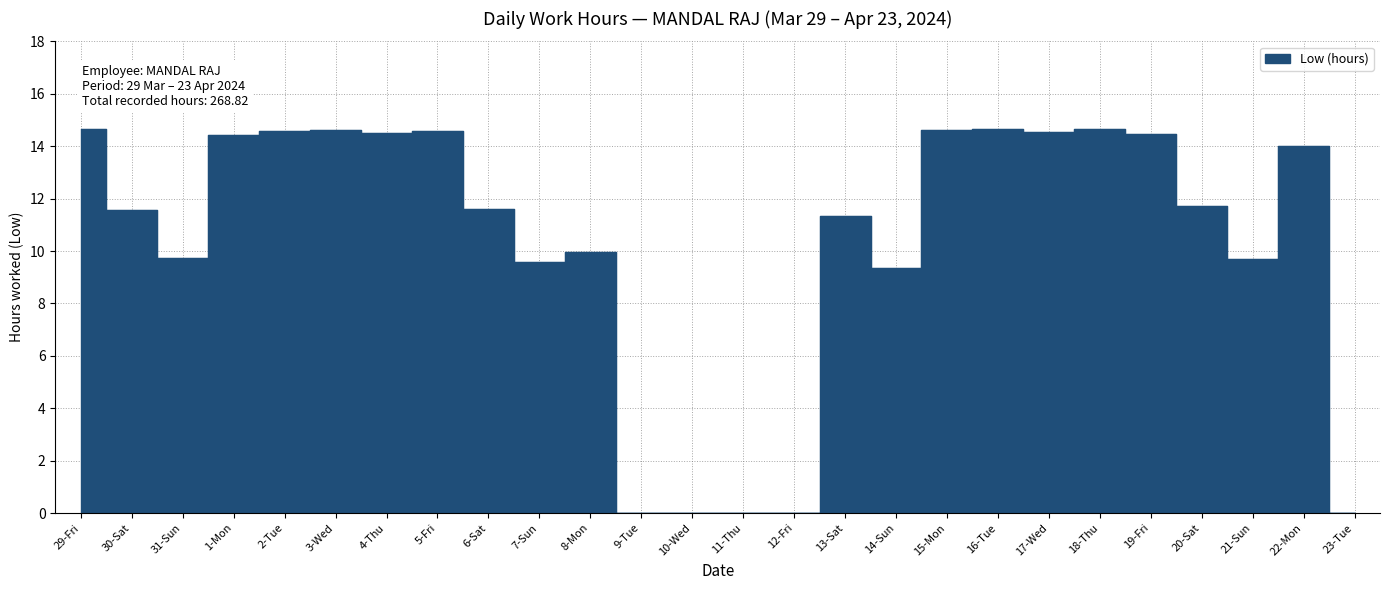

The value at 12-Fri is 0.0. True or false?

True